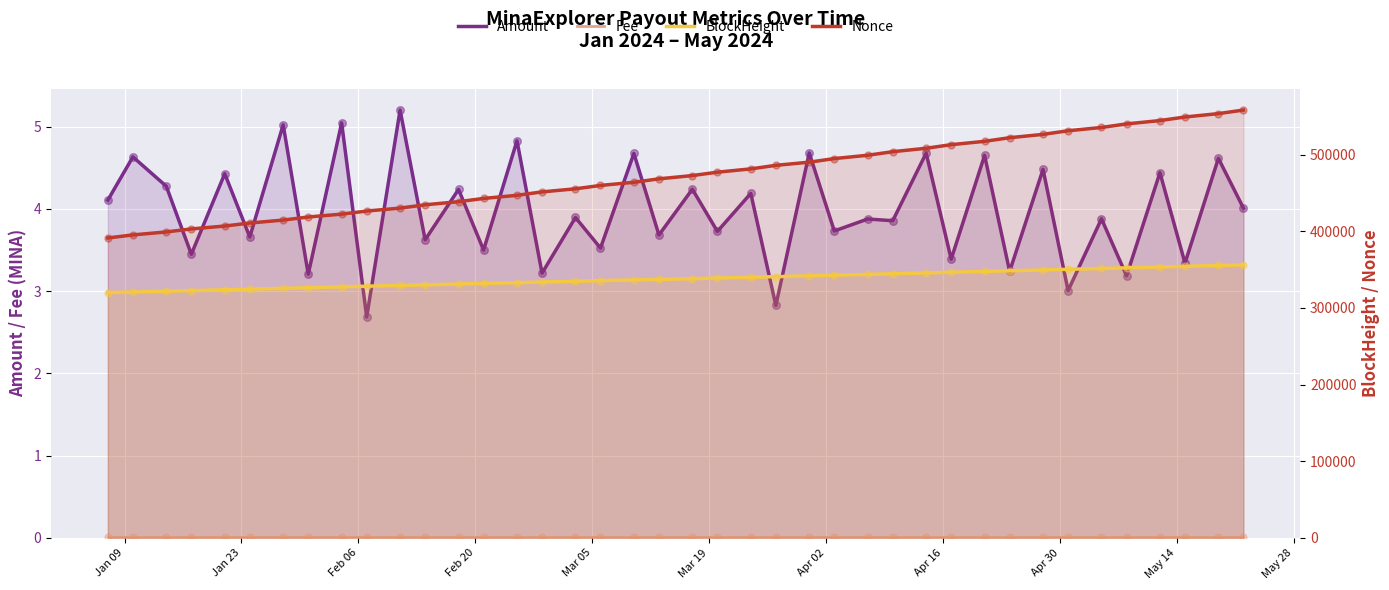

Which series contains the highest Y value?

Nonce